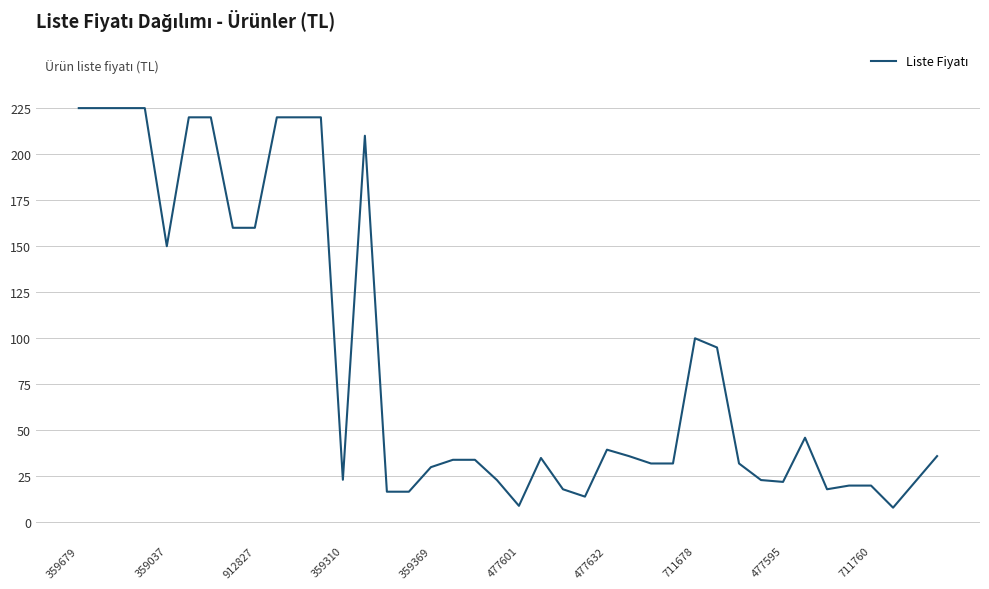

What is the difference between the maximum and minimum values?

217.0